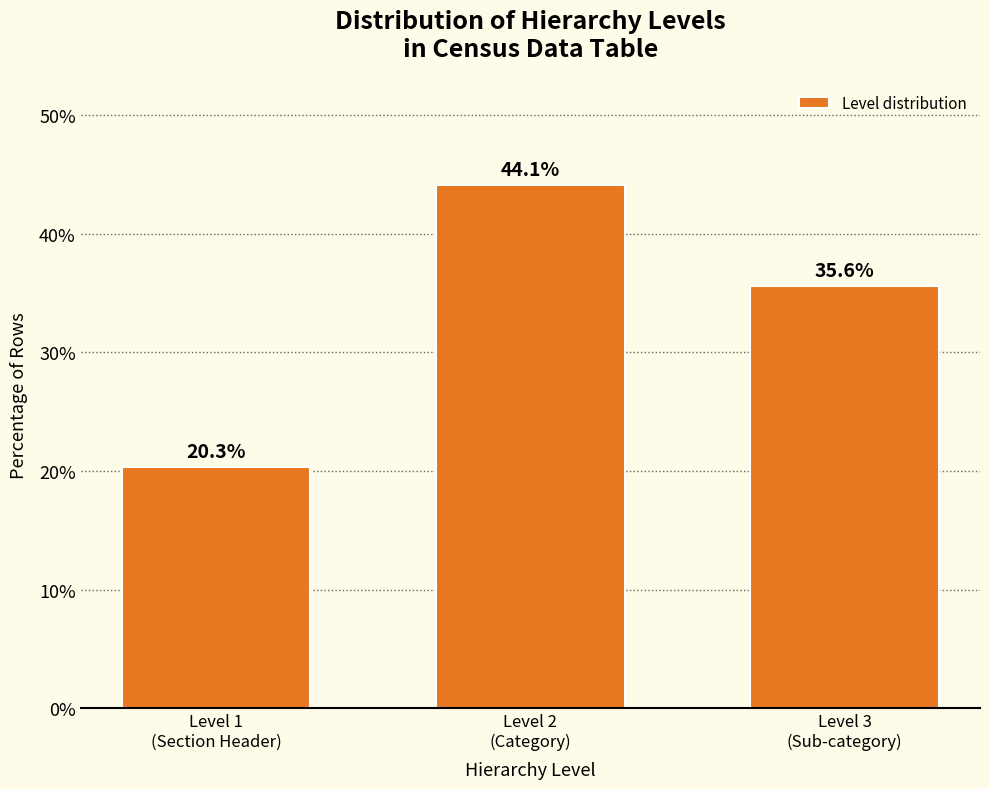

Reading left to right, extract all data points from this chart.

20.3	44.1	35.6